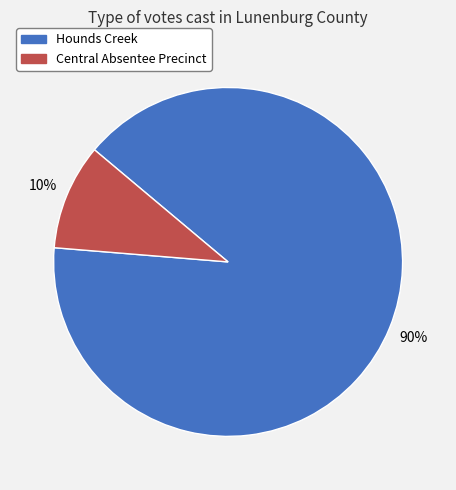

Is there a majority slice in this chart?

Yes